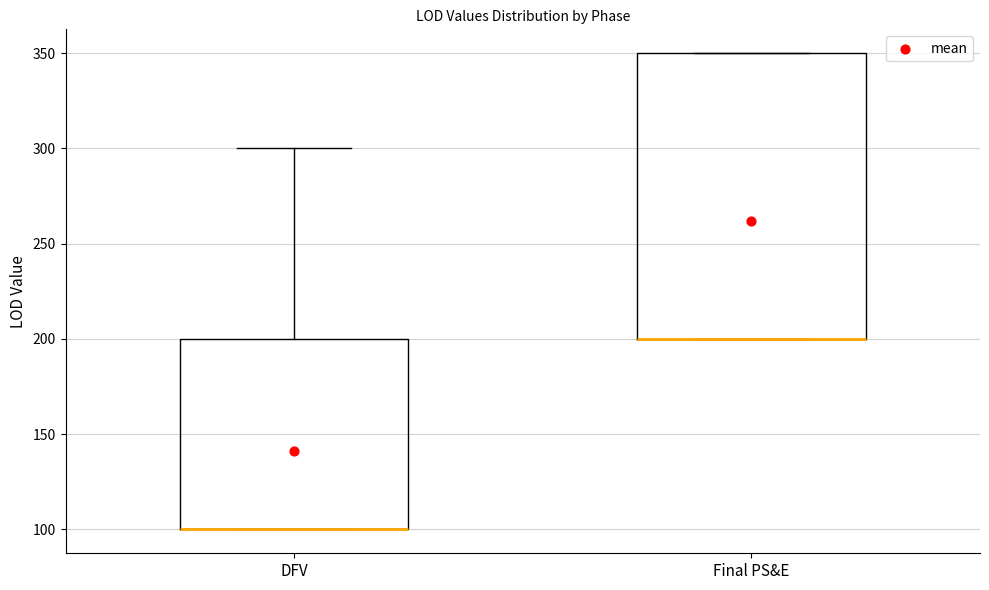

Where is the upper edge of the box for Final PS&E on the y-axis? The values are not printed on the chart, so give them approximately, as read against the axis.

350